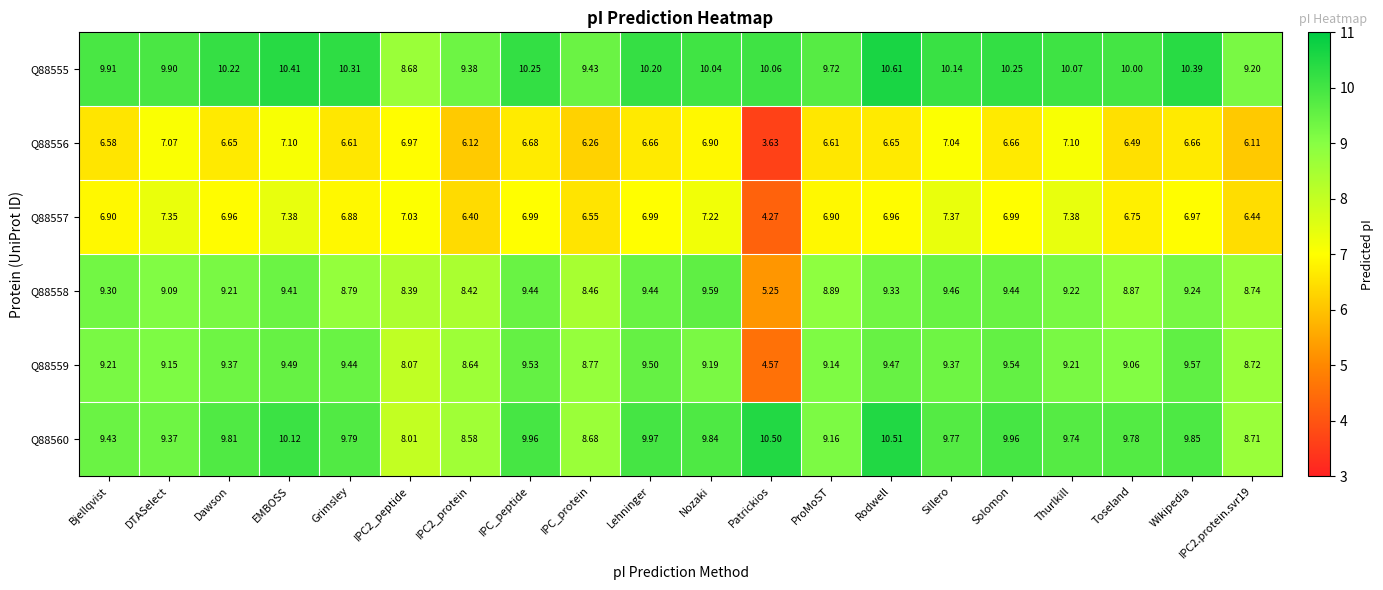

Which category has the lowest value across all series?

Patrickios